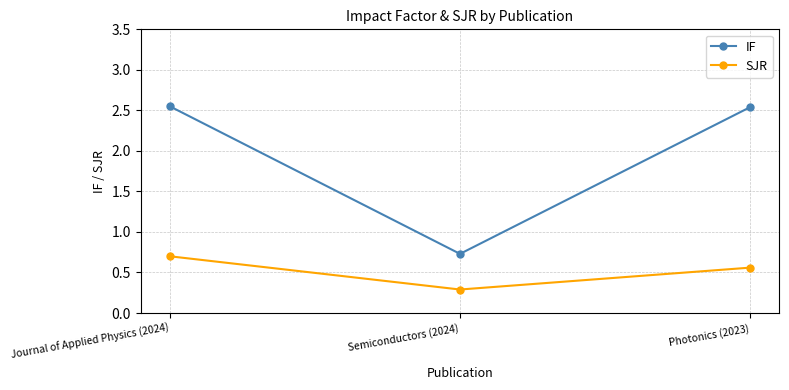

Which series has the largest total across all categories?

IF